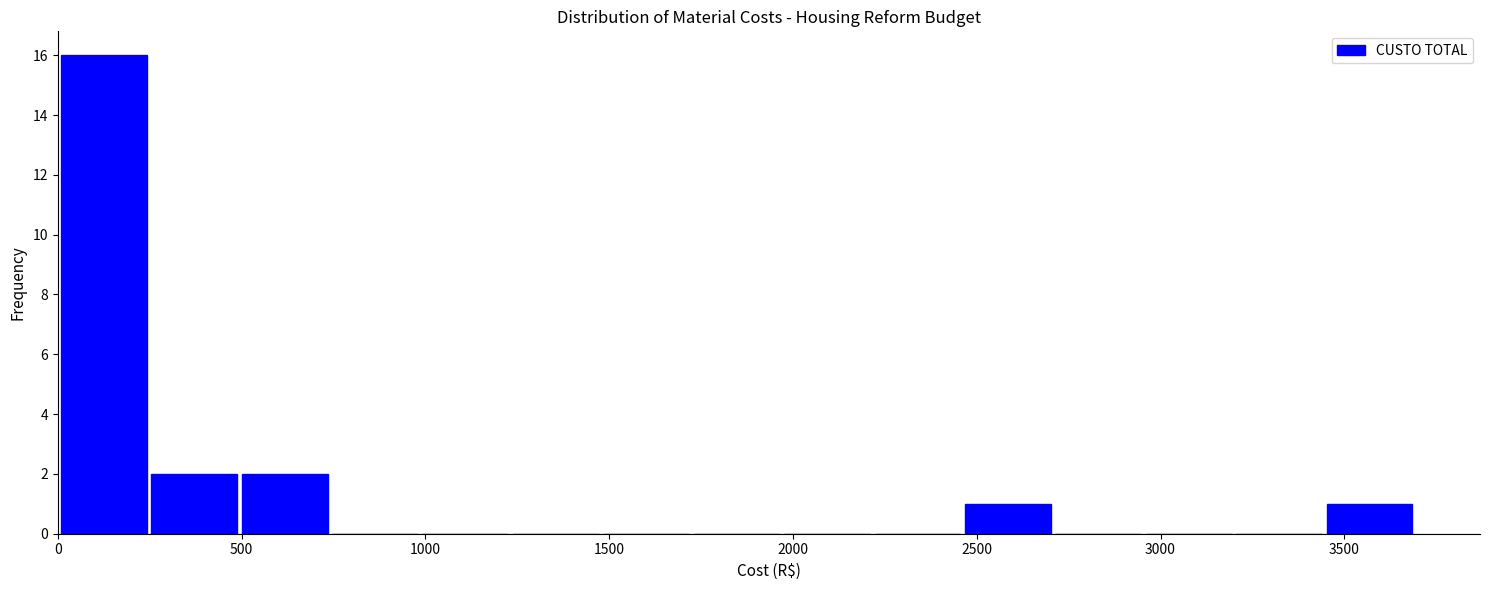

How tall is the bar that spans 2450 to 2700 on the x-axis? Neither the bar edges nor the heights are printed on the chart, so give them approximately, as read against the axes.

1